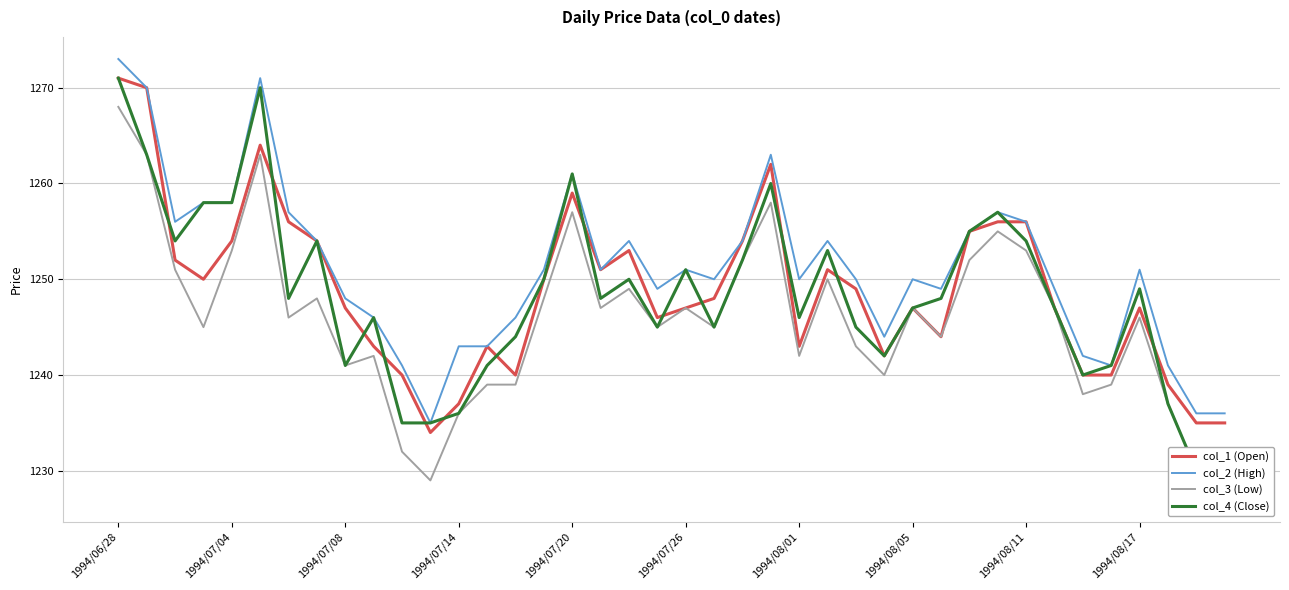

What are all the series names shown in the legend?

col_1 (Open), col_2 (High), col_3 (Low), col_4 (Close)